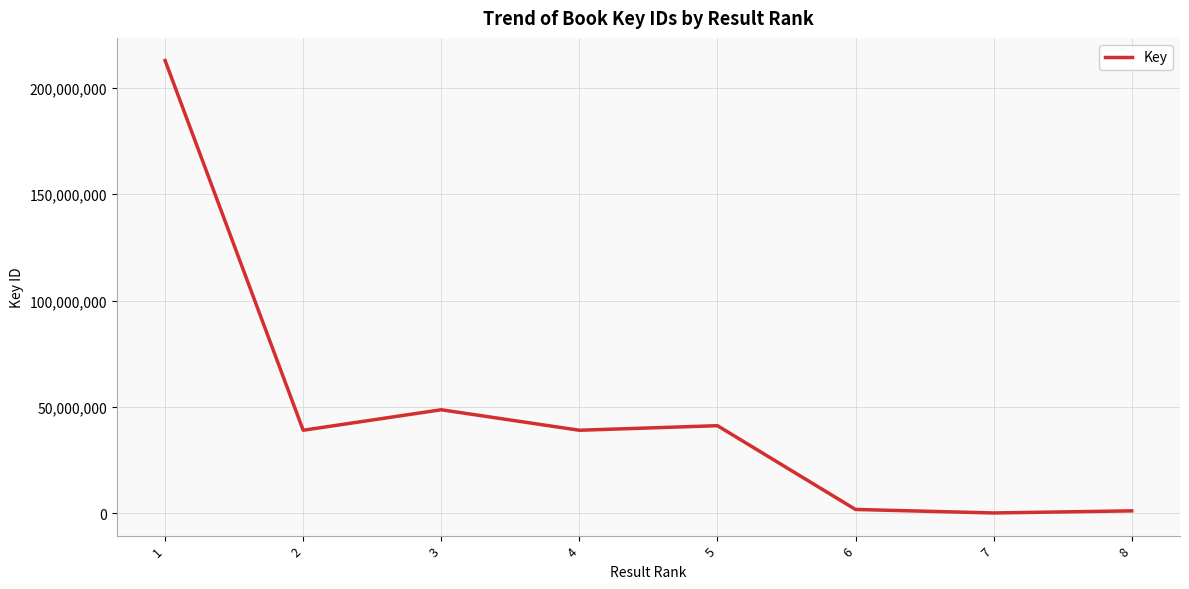

What is the sum of all values?

383456434